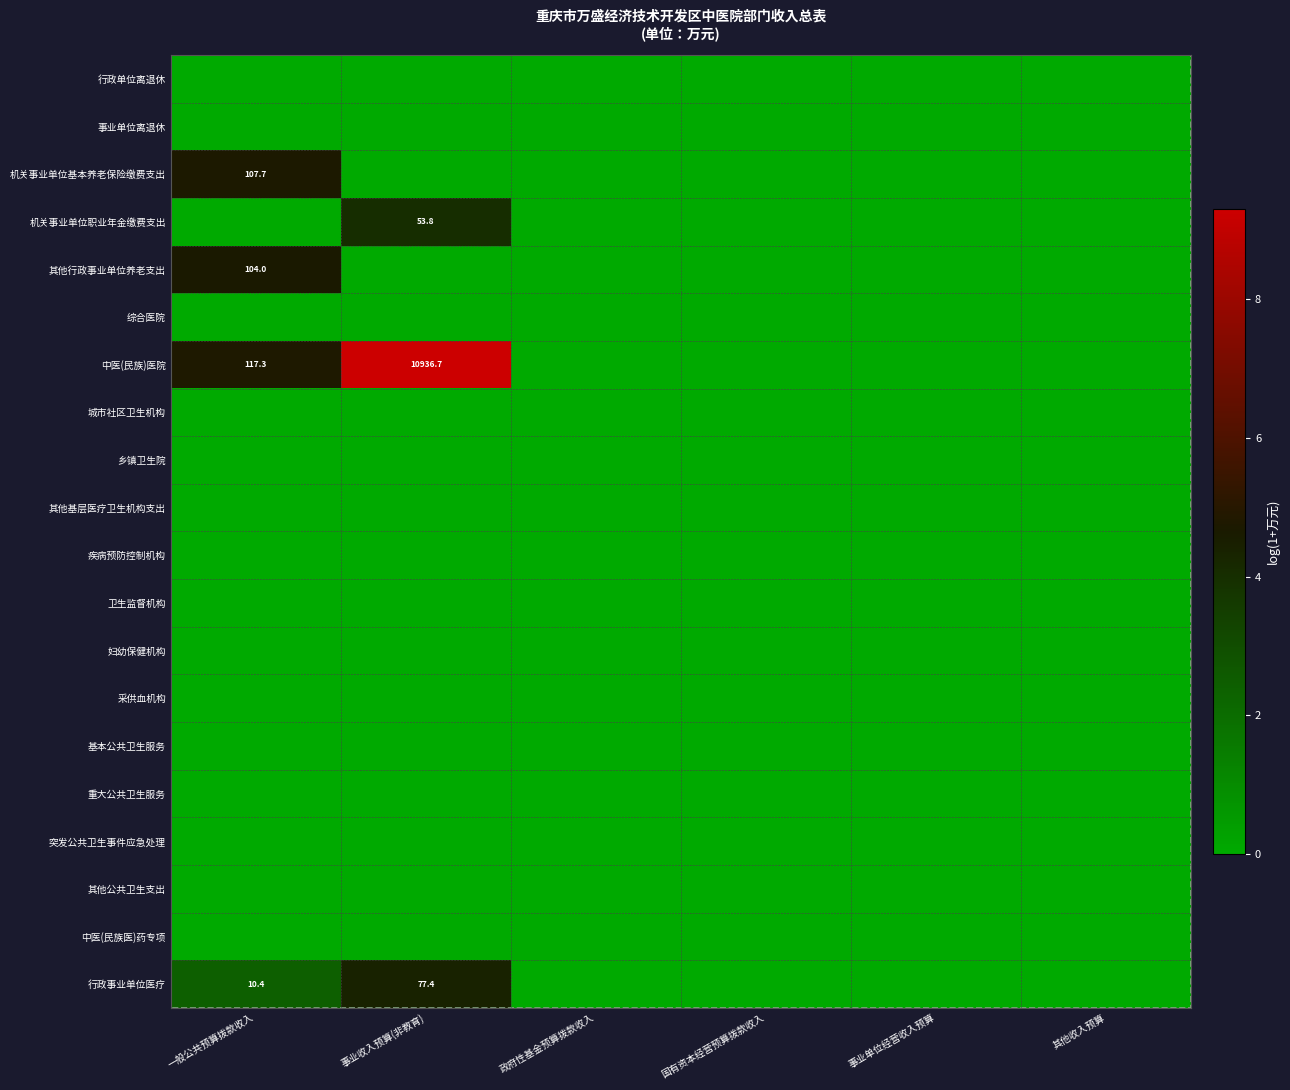

Rank the series by their maximum value, from lowest to highest.

行政单位离退休, 事业单位离退休, 综合医院, 城市社区卫生机构, 乡镇卫生院, 其他基层医疗卫生机构支出, 疾病预防控制机构, 卫生监督机构, 妇幼保健机构, 采供血机构, 基本公共卫生服务, 重大公共卫生服务, 突发公共卫生事件应急处理, 其他公共卫生支出, 中医(民族医)药专项, 机关事业单位职业年金缴费支出, 行政事业单位医疗, 其他行政事业单位养老支出, 机关事业单位基本养老保险缴费支出, 中医(民族)医院